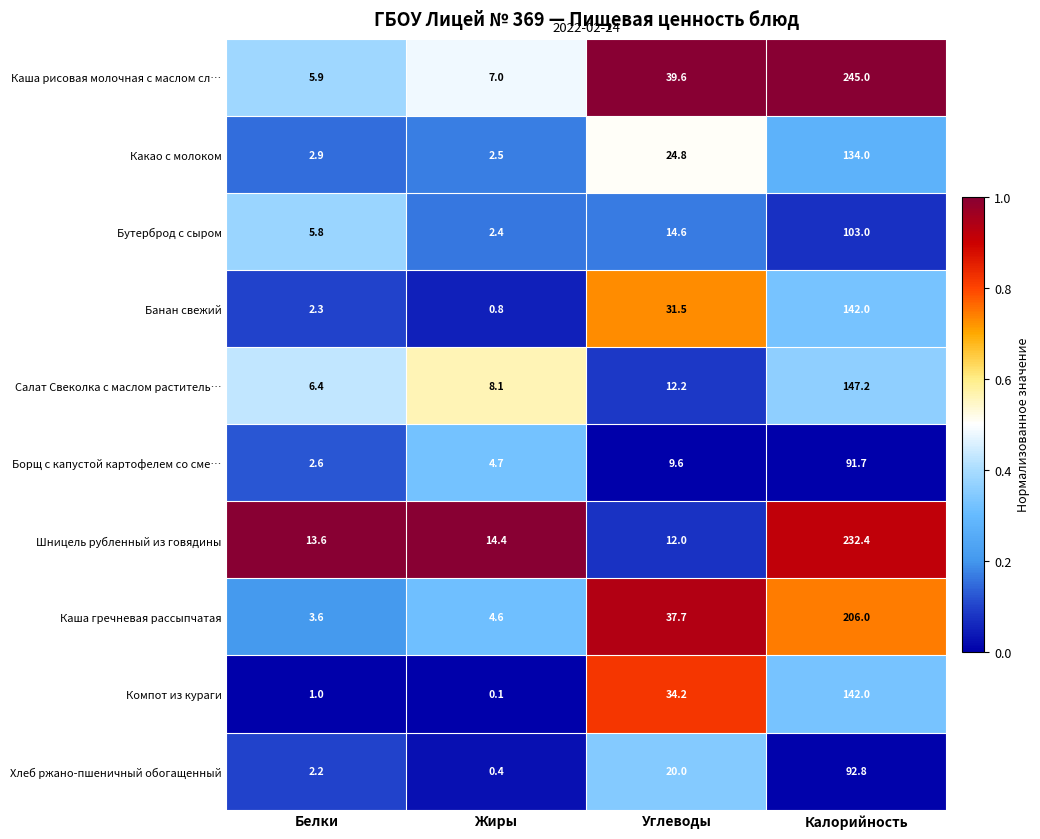

Between Белки and Жиры, which series saw the biggest shift?

Бутерброд с сыром